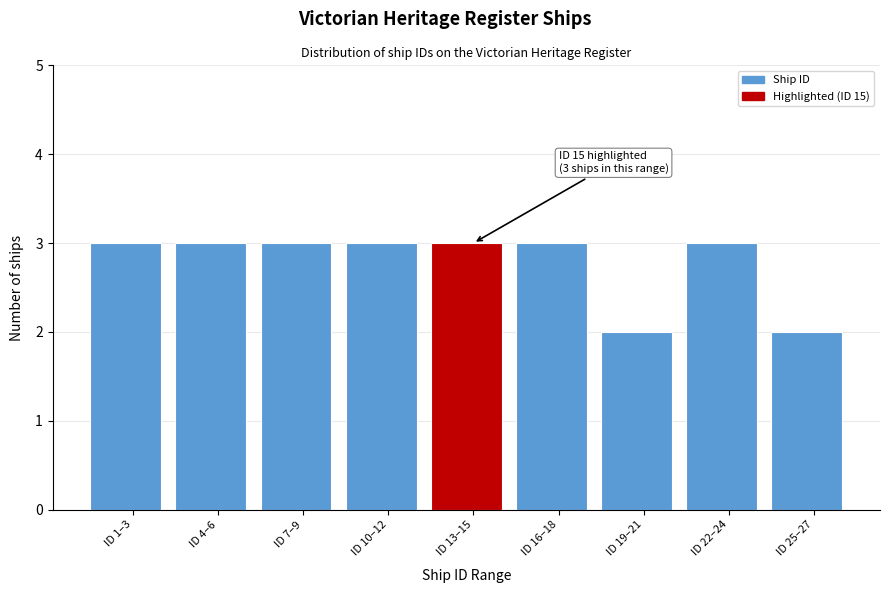

Reading left to right, extract all data points from this chart.

ID 1–3=3	ID 4–6=3	ID 7–9=3	ID 10–12=3	ID 13–15=3	ID 16–18=3	ID 19–21=2	ID 22–24=3	ID 25–27=2